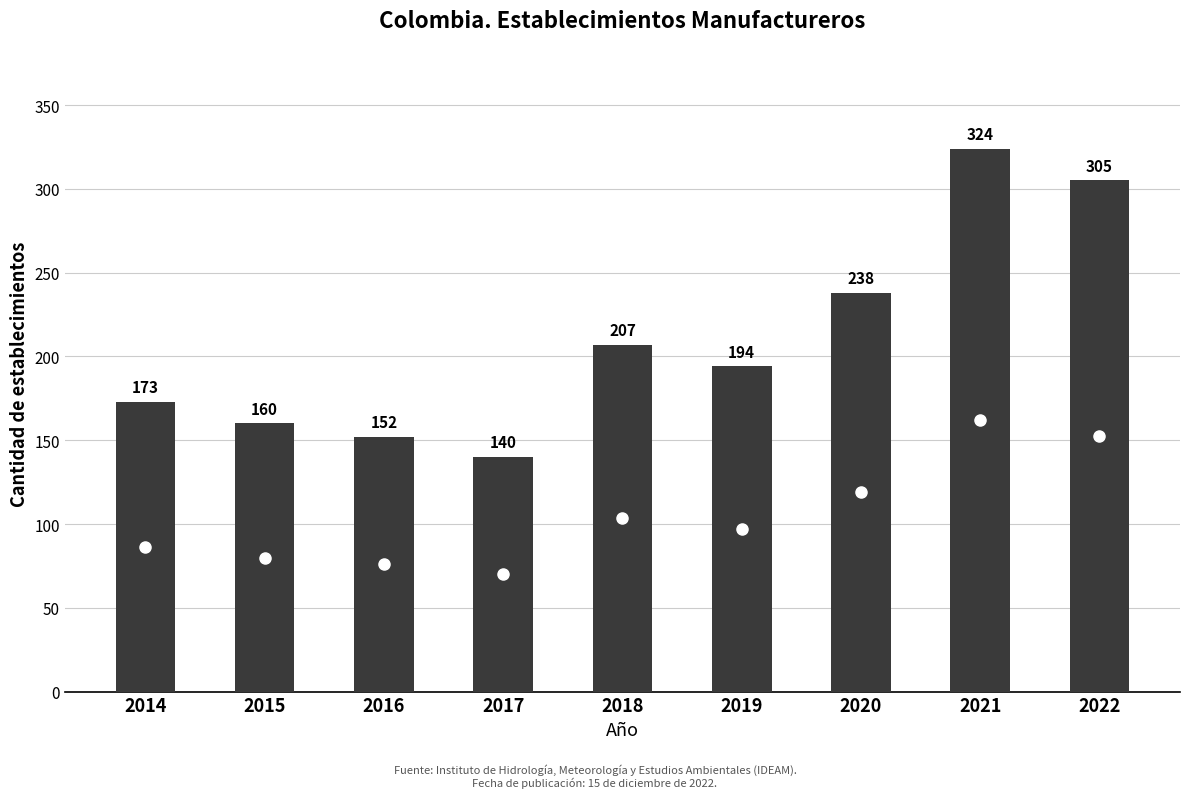

What is the change in value from 2018 to 2020?

+31